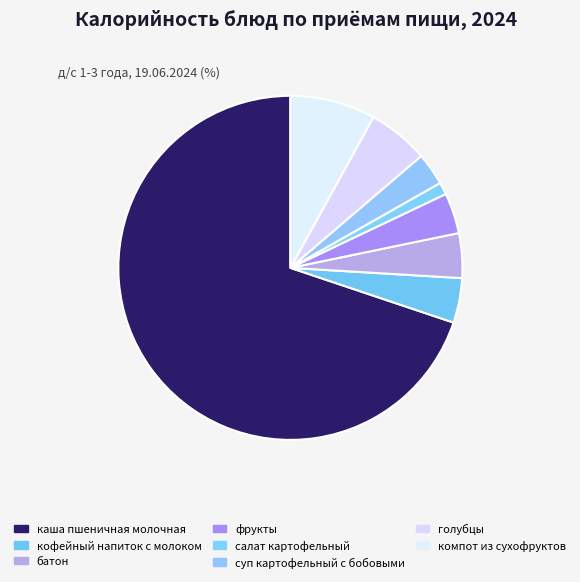

Count the number of slices in the pie.

8